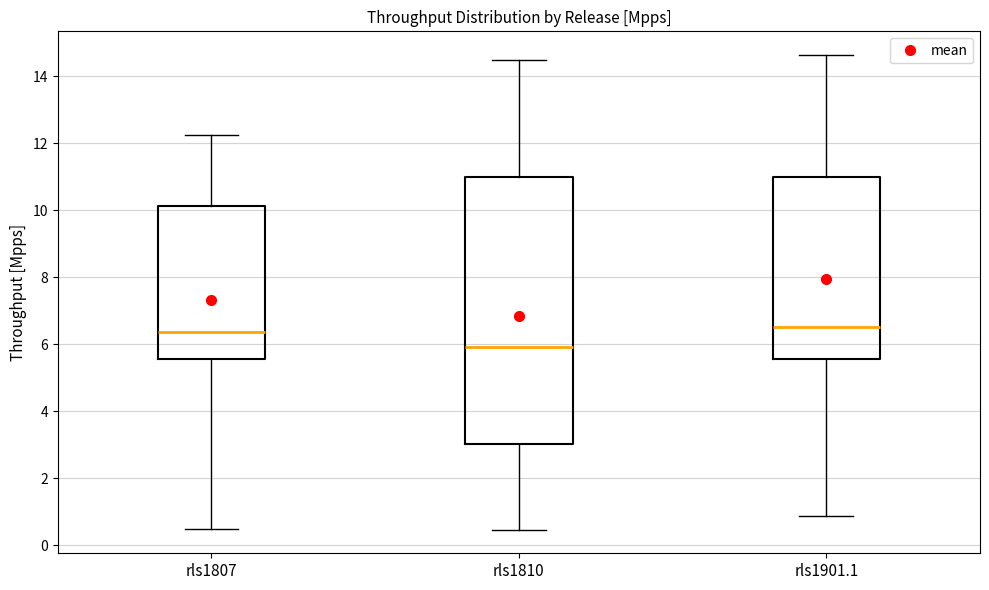

Reading left to right, read every box against the y-axis: the position of its median line, the range the box covers, and the ends of its whiskers. The values are not printed on the chart, so give them approximately, as read against the axis.

rls1807: median 6.4, box 5.6 to 10.2, whiskers 0.4 to 12.2
rls1810: median 6.0, box 3.0 to 11.0, whiskers 0.4 to 14.4
rls1901.1: median 6.6, box 5.6 to 11.0, whiskers 0.8 to 14.6